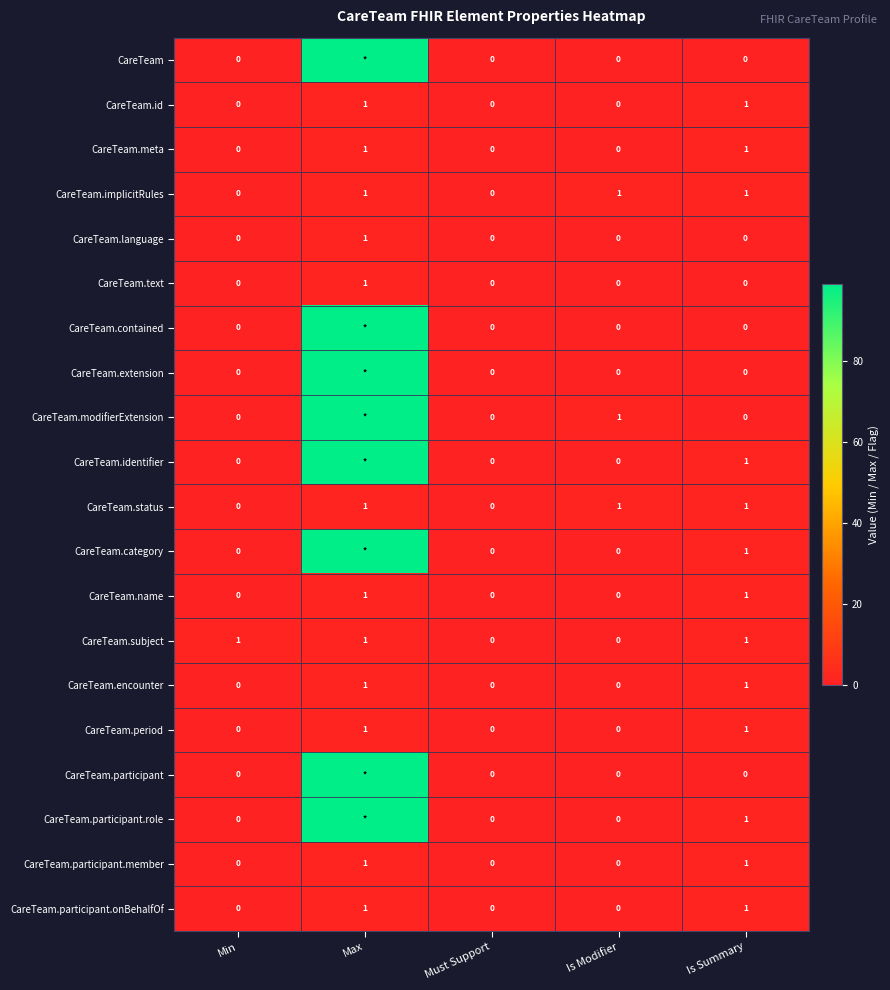

How many positive values does the CareTeam.participant.onBehalfOf series have?

2